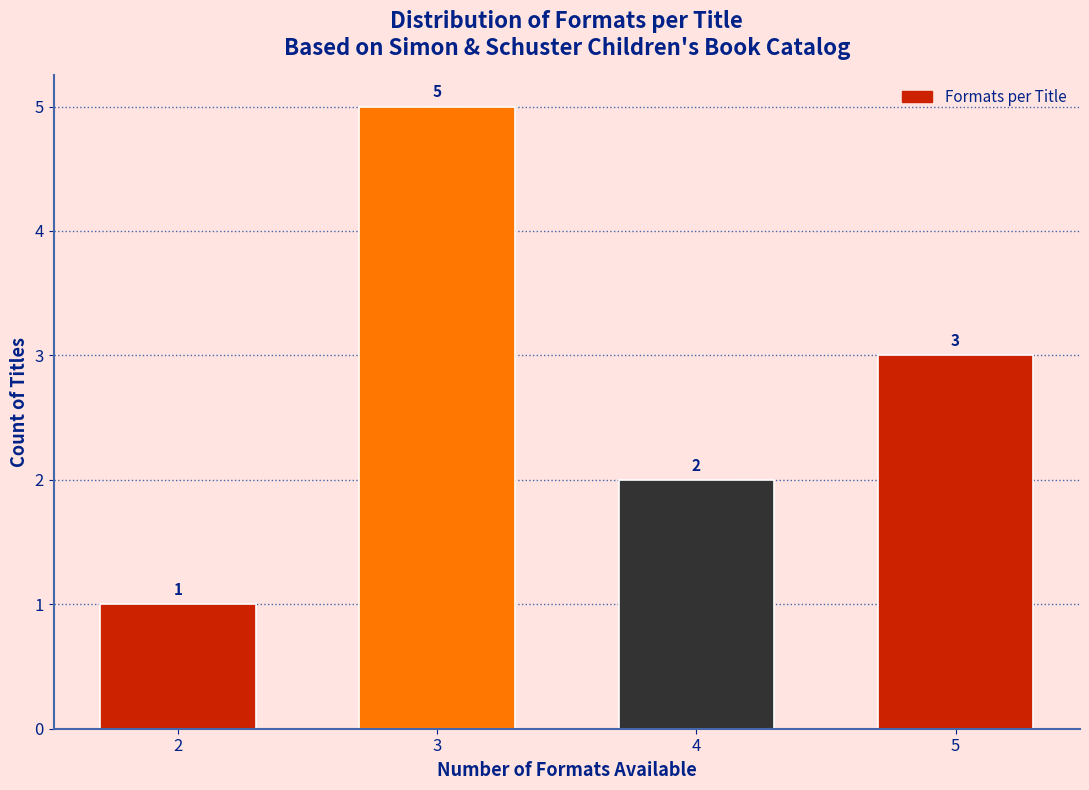

Reading left to right, what are all the values shown in this chart?

1	5	2	3